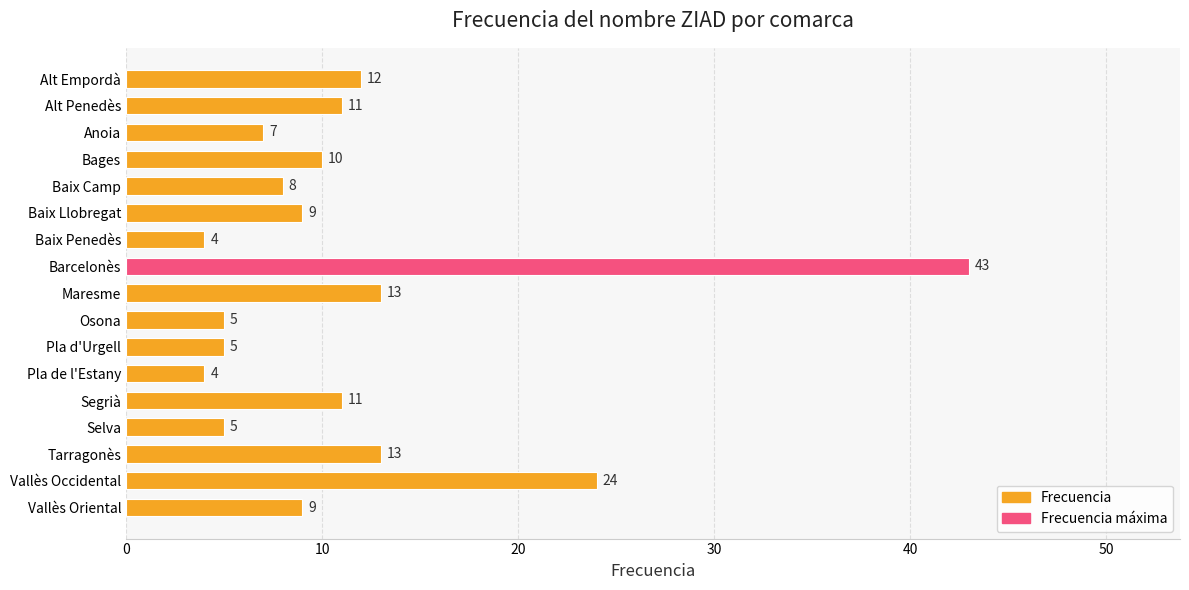

How many data points does each series have?

17